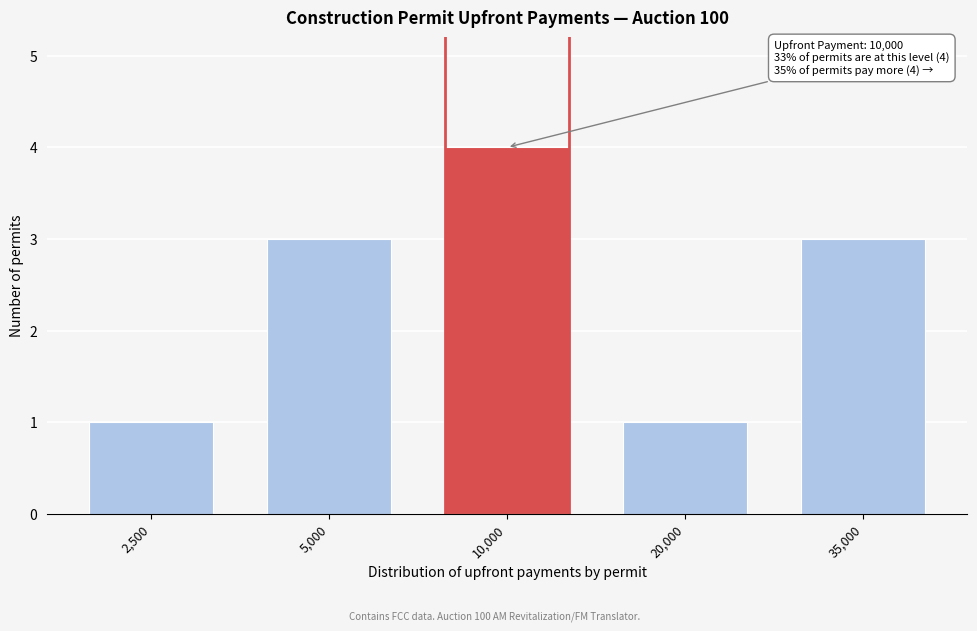

Reading left to right, list all the values displayed in this chart.

1	3	4	1	3